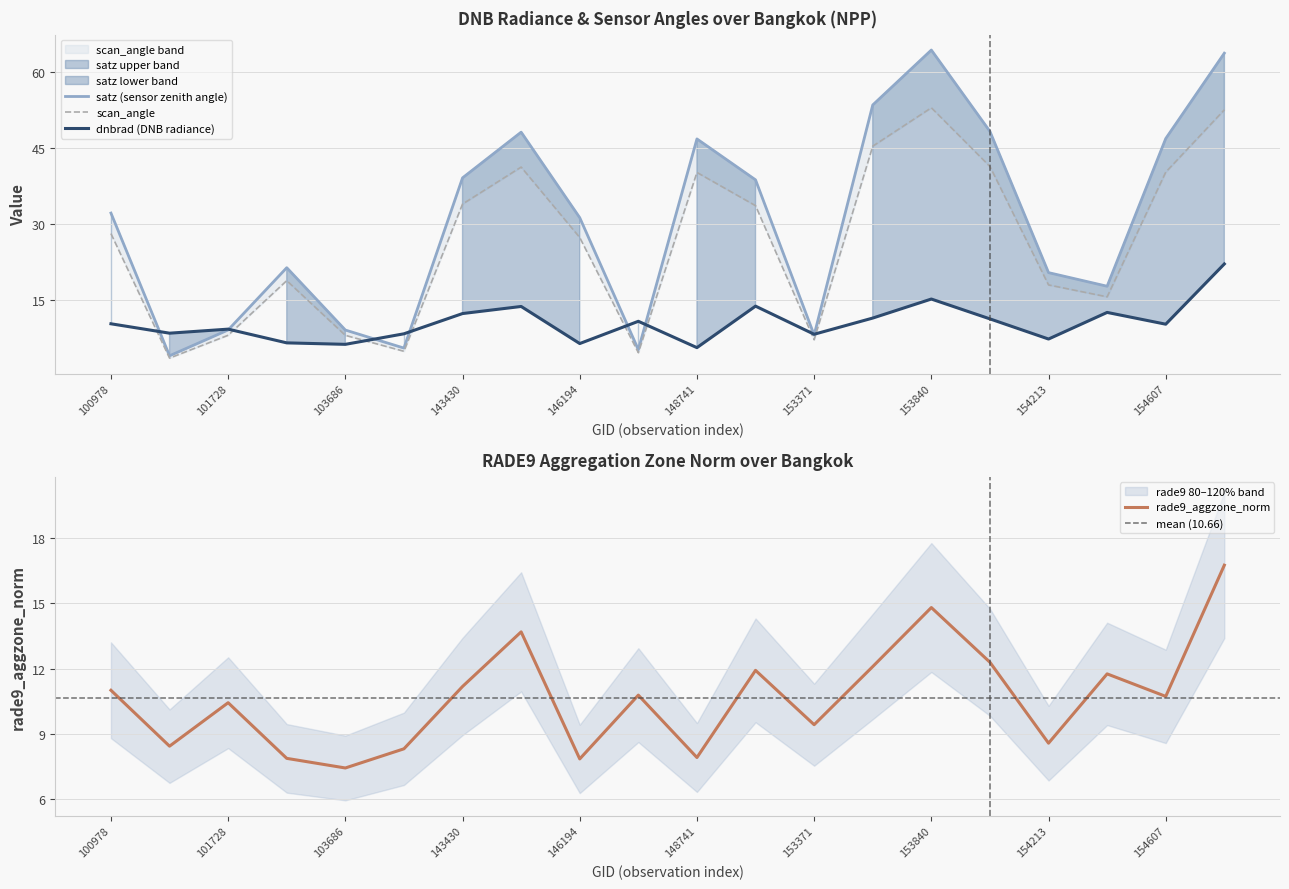

List the series in order of their peak value, highest first.

satz, scan_angle, dnbrad, rade9_aggzone_norm